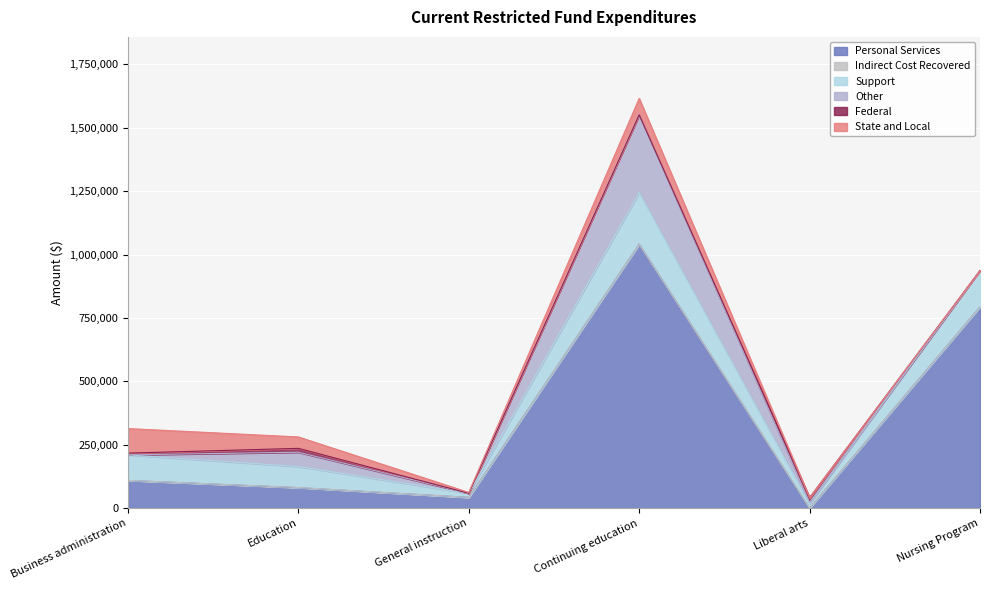

What is the label of the 5th point from the left?

Liberal arts